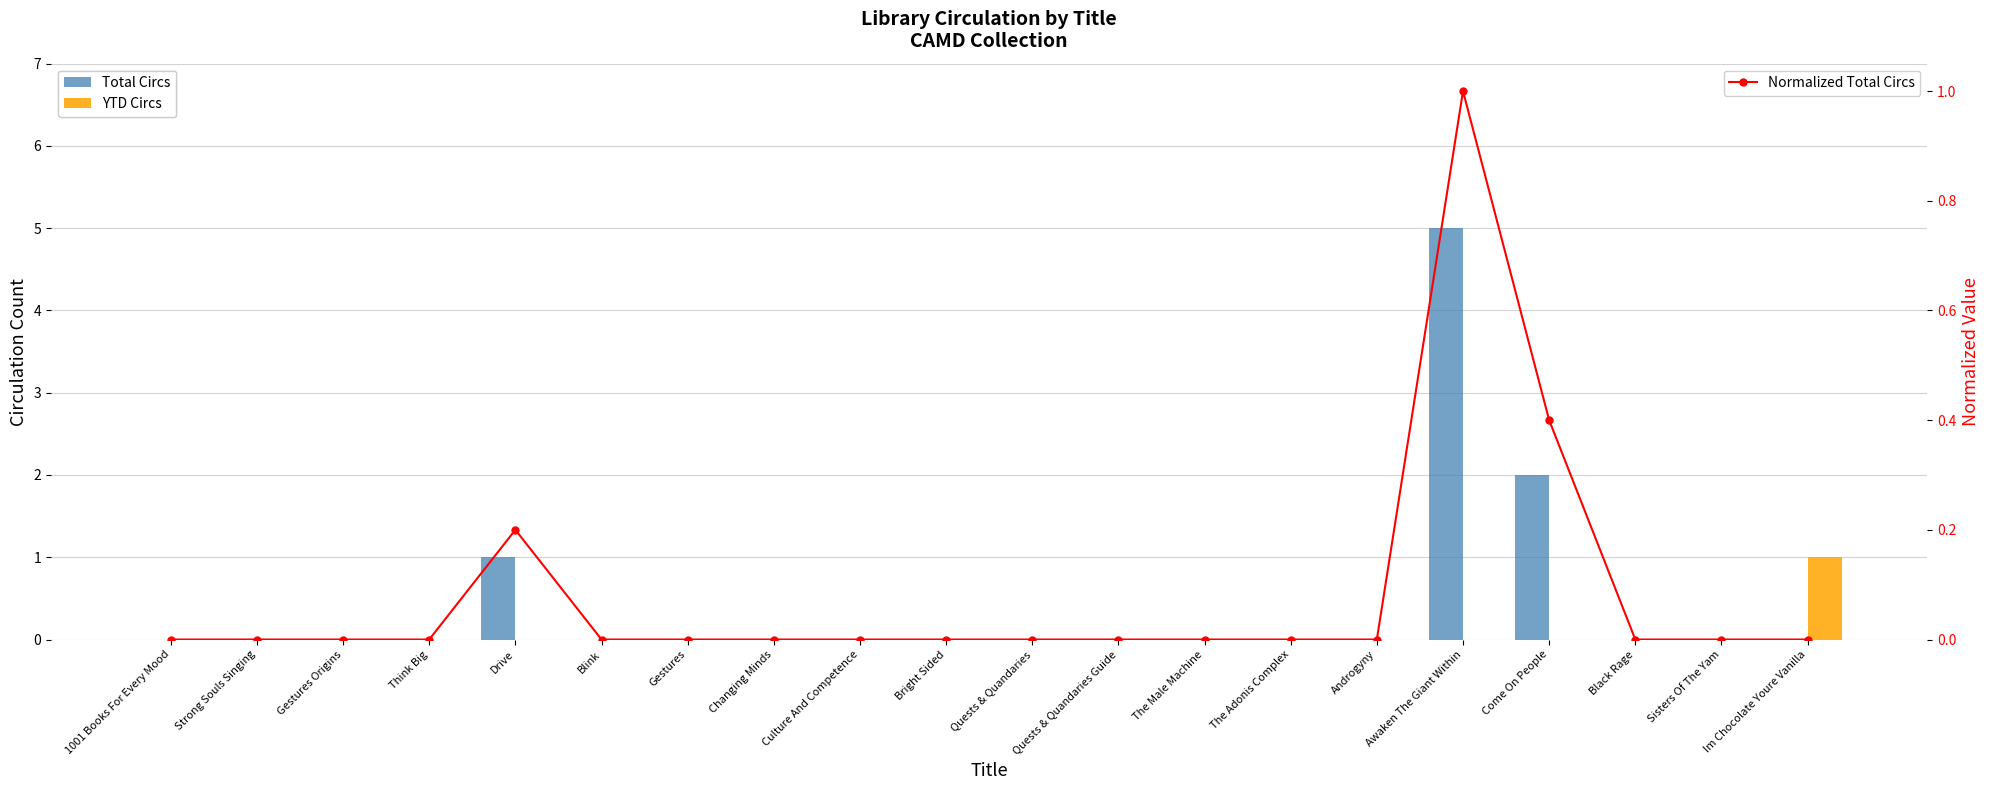

Reading left to right, what are all the values shown in this chart?

Total Circs: 1001 Books For Every Mood=0.0	Strong Souls Singing=0.0	Gestures Origins=0.0	Think Big=0.0	Drive=1.0	Blink=0.0	Gestures=0.0	Changing Minds=0.0	Culture And Competence=0.0	Bright Sided=0.0	Quests & Quandaries=0.0	Quests & Quandaries Guide=0.0	The Male Machine=0.0	The Adonis Complex=0.0	Androgyny=0.0	Awaken The Giant Within=5.0	Come On People=2.0	Black Rage=0.0	Sisters Of The Yam=0.0	Im Chocolate Youre Vanilla=0.0
YTD Circs: 1001 Books For Every Mood=0.0	Strong Souls Singing=0.0	Gestures Origins=0.0	Think Big=0.0	Drive=0.0	Blink=0.0	Gestures=0.0	Changing Minds=0.0	Culture And Competence=0.0	Bright Sided=0.0	Quests & Quandaries=0.0	Quests & Quandaries Guide=0.0	The Male Machine=0.0	The Adonis Complex=0.0	Androgyny=0.0	Awaken The Giant Within=0.0	Come On People=0.0	Black Rage=0.0	Sisters Of The Yam=0.0	Im Chocolate Youre Vanilla=1.0
Normalized Total Circs: 1001 Books For Every Mood=0.0	Strong Souls Singing=0.0	Gestures Origins=0.0	Think Big=0.0	Drive=0.2	Blink=0.0	Gestures=0.0	Changing Minds=0.0	Culture And Competence=0.0	Bright Sided=0.0	Quests & Quandaries=0.0	Quests & Quandaries Guide=0.0	The Male Machine=0.0	The Adonis Complex=0.0	Androgyny=0.0	Awaken The Giant Within=1.0	Come On People=0.4	Black Rage=0.0	Sisters Of The Yam=0.0	Im Chocolate Youre Vanilla=0.0